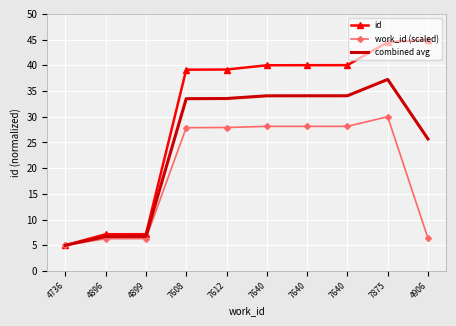

What is the difference between the highest and lowest values at 7612?

11.3